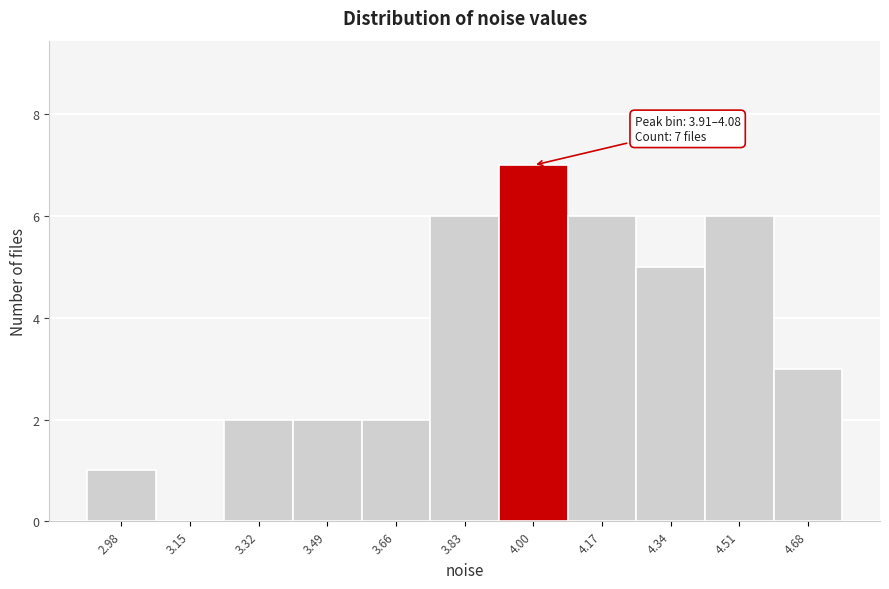

Which range on the x-axis has the tallest bar?

3.92 to 4.08